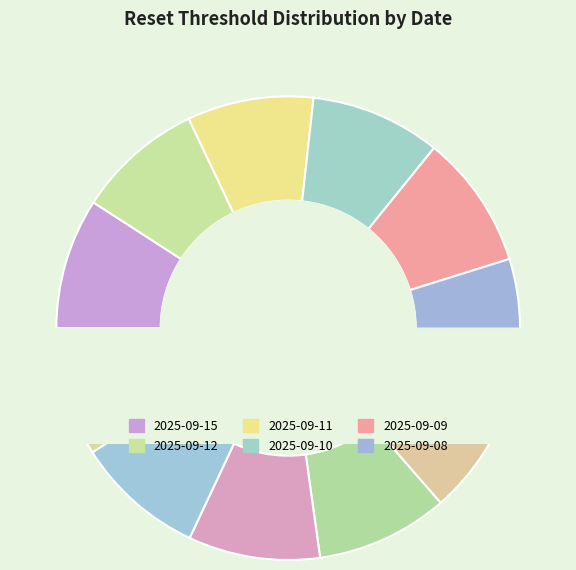

How many segments does this pie chart have?

11